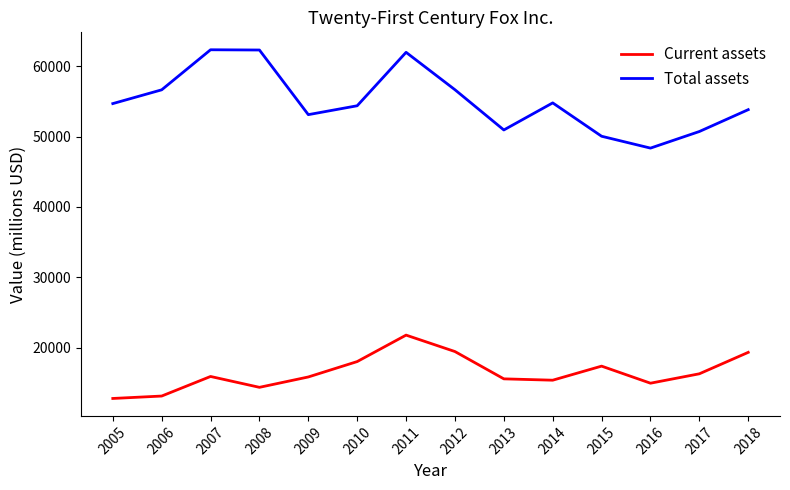

Does the chart have visible grid lines?

No